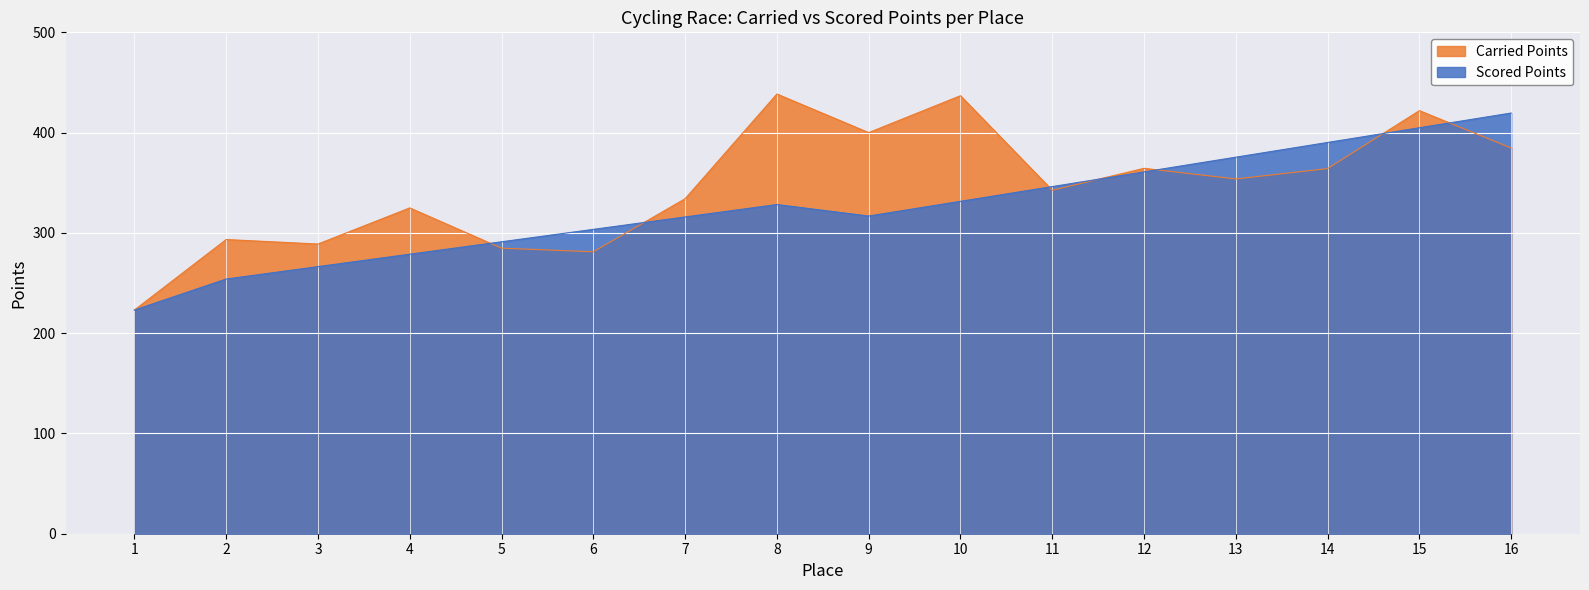

Which series has the largest total across all categories?

Carried Points